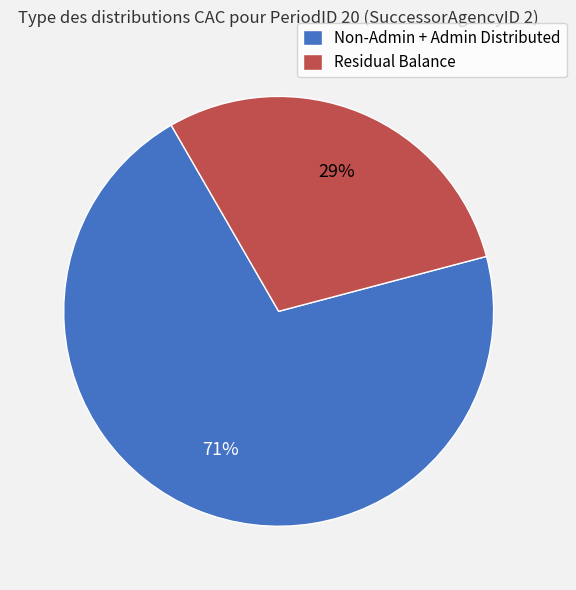

Rank the categories by value from highest to lowest.

Non-Admin + Admin Distributed, Residual Balance